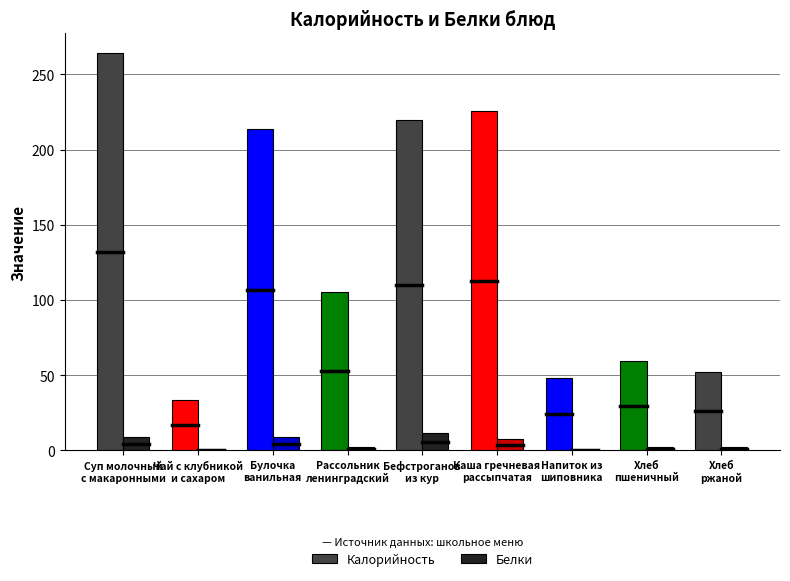

What is the maximum value for Белки?

11.5